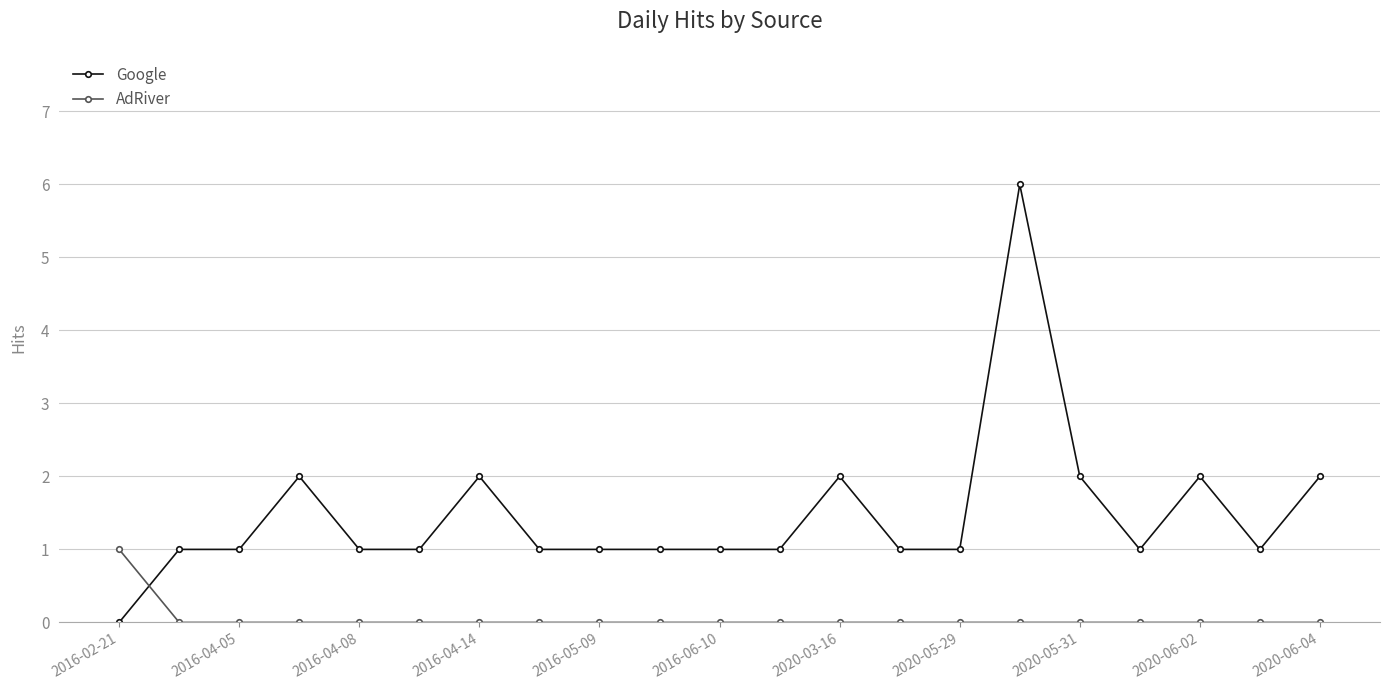

What are all the series names shown in the legend?

Google, AdRiver